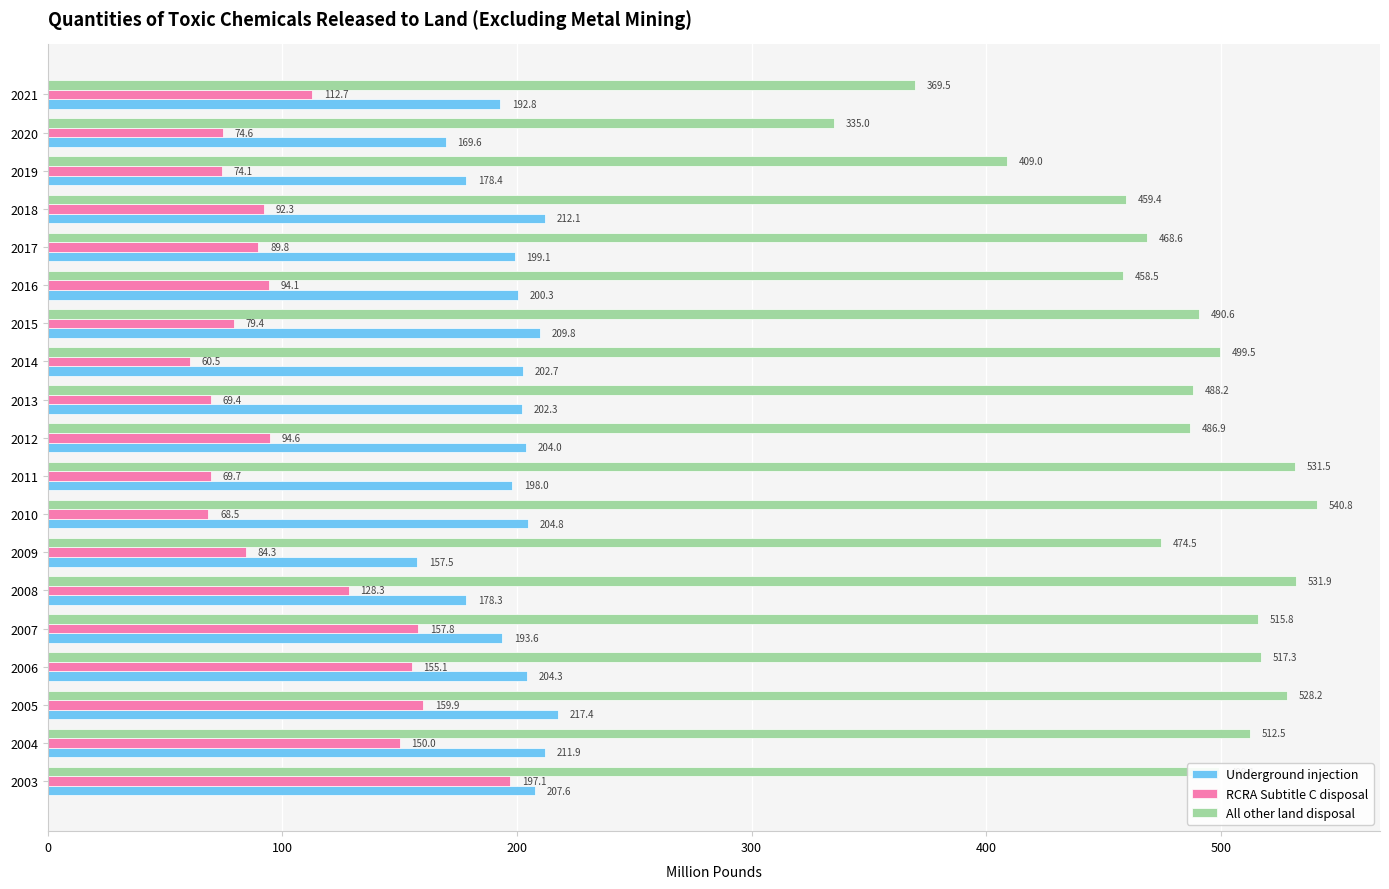

Where is All other land disposal nearest to the value 437?

2016